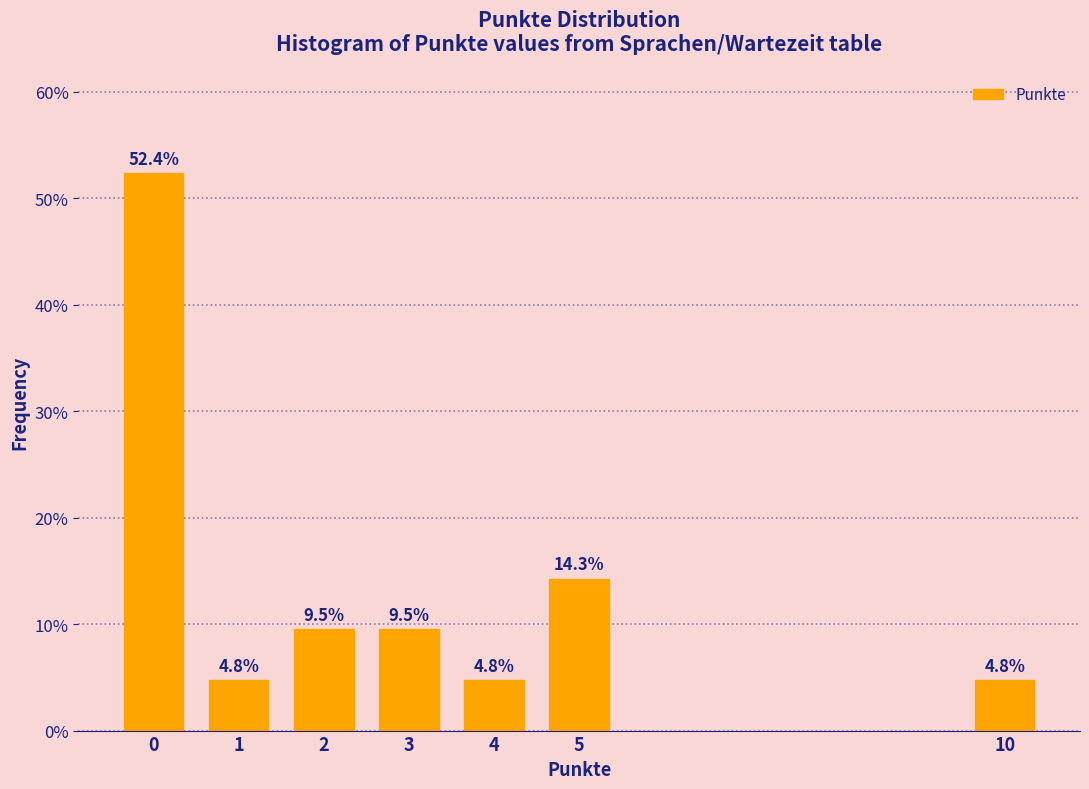

Reading right to left, what are all the values shown in this chart?

4.8	14.3	4.8	9.5	9.5	4.8	52.4